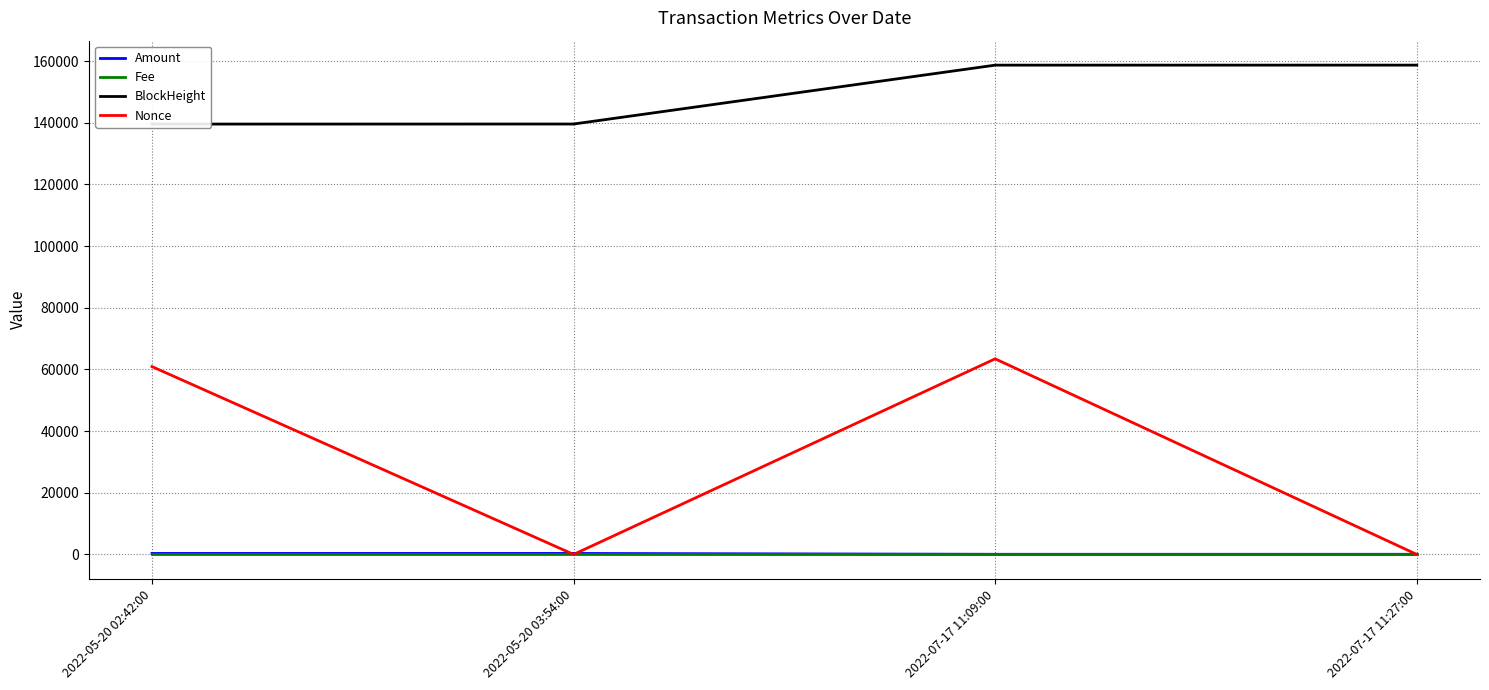

List the series in order of their peak value, highest first.

BlockHeight, Nonce, Amount, Fee